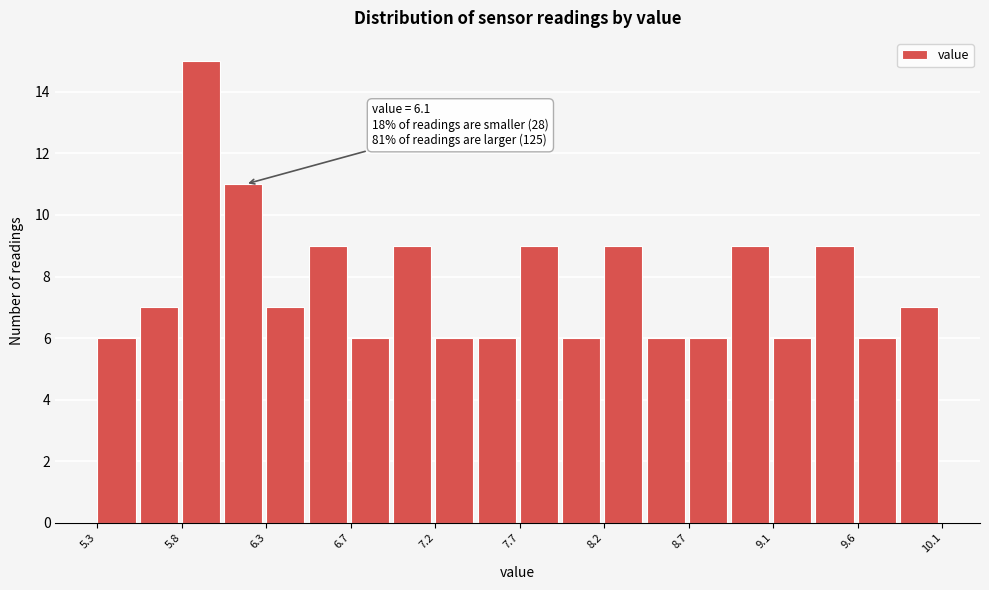

Over which range of the x-axis is the bar tallest?

5.78 to 6.02